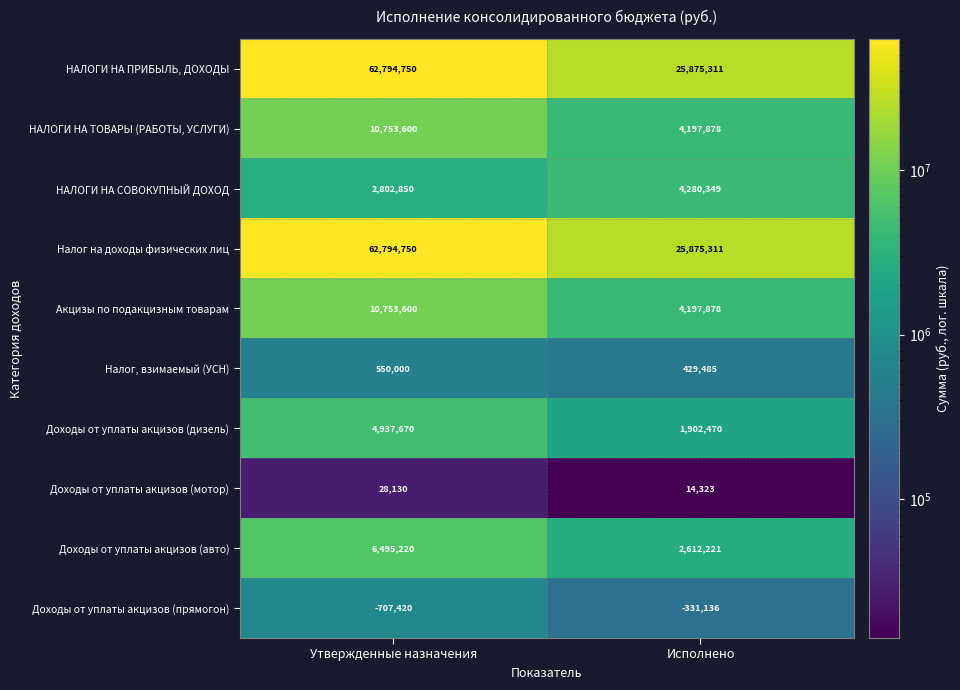

What is the average value of the Доходы от уплаты акцизов (дизель) series?

3420070